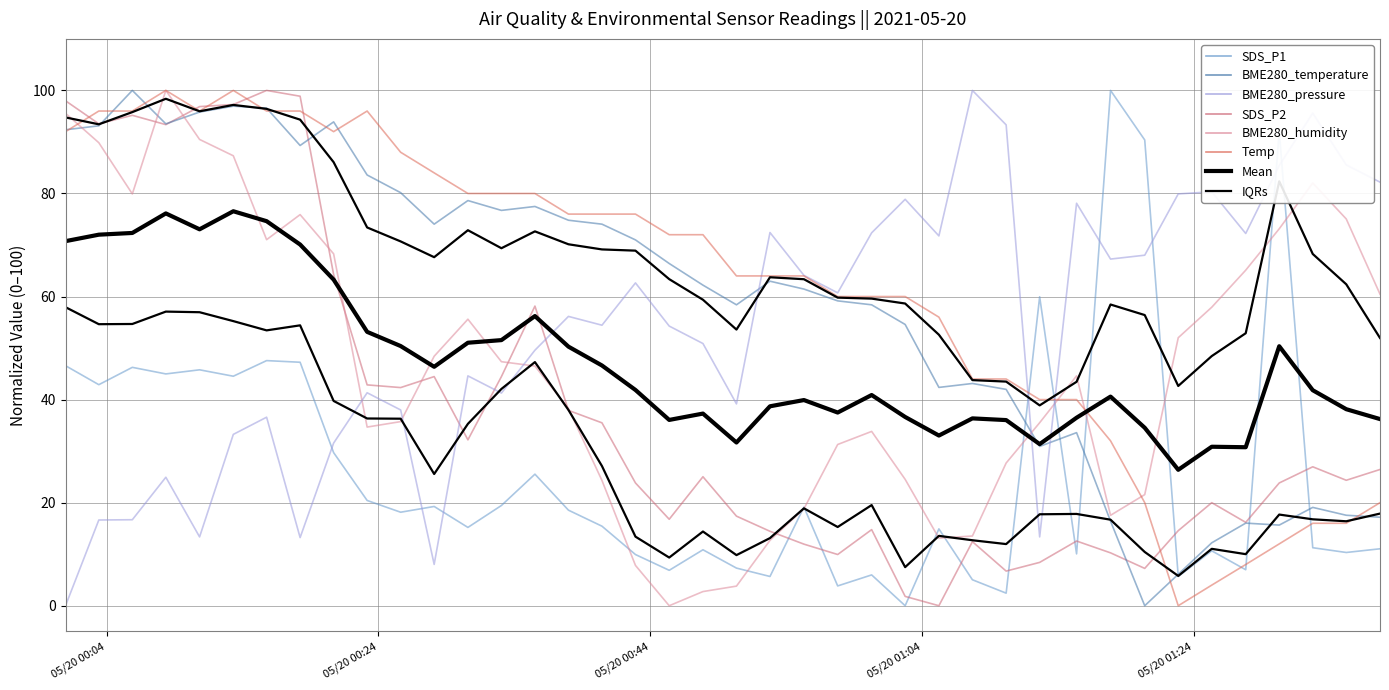

The value of SDS_P1 at 2021/05/20 01:05:15 is 5.8. True or false?

False